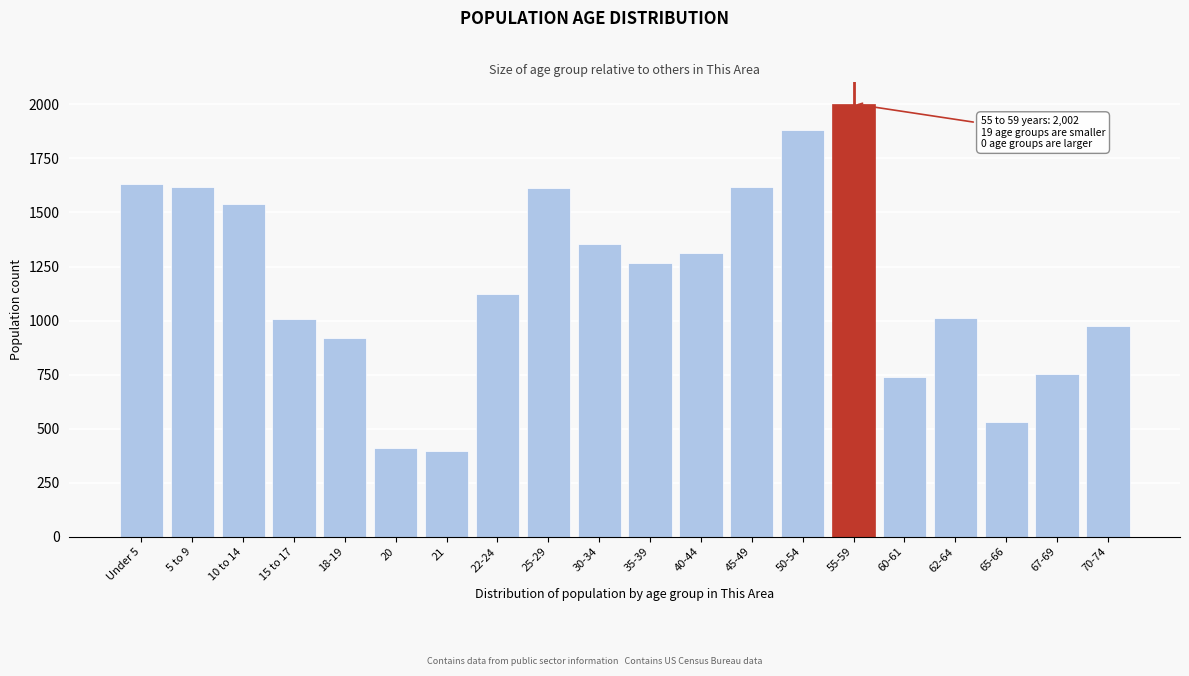

What is the change in value from 15 to 17 to 45-49?

+610